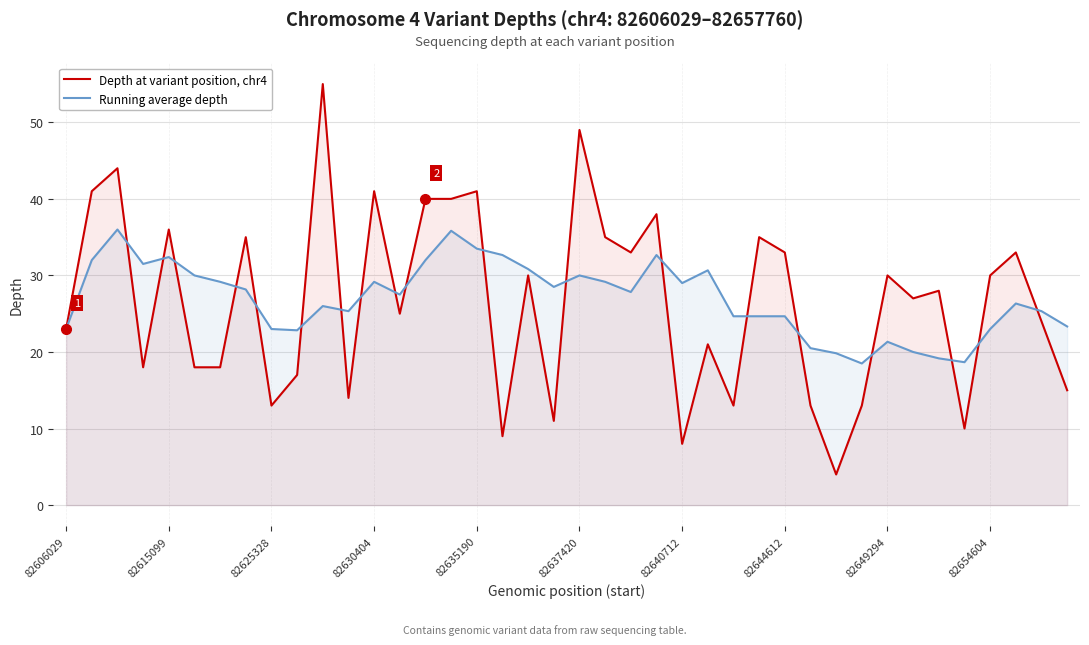

Rank the series by their average value, from lowest to highest.

Depth at variant position, chr4, Running average depth